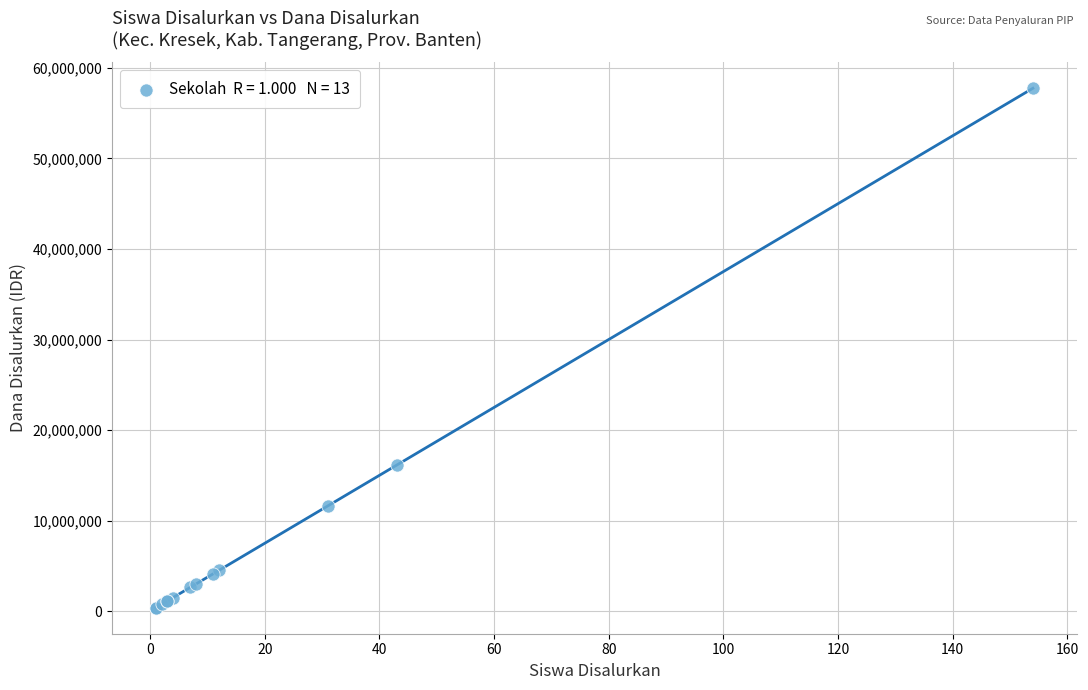

What Y value in the scatter plot is closest to 29062500?

16125000